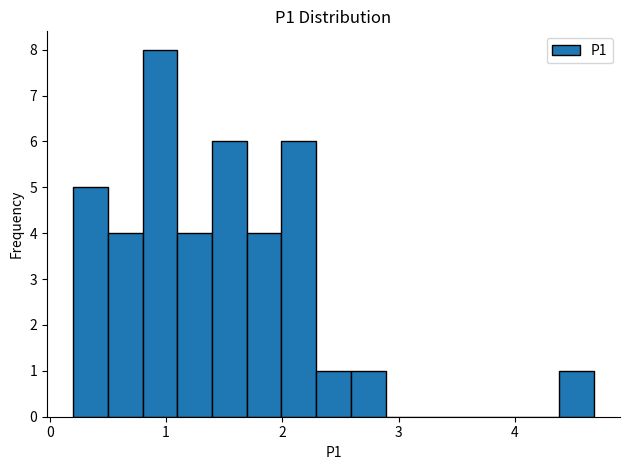

Around what value on the x-axis is the tallest bar? Give the approximate position of its centre, as read against the axis.

0.9